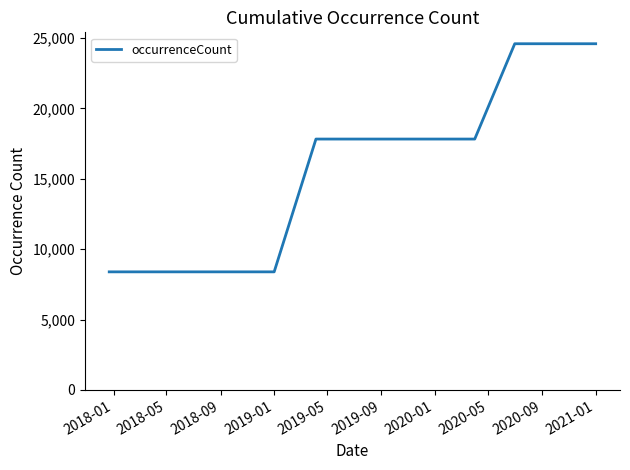

Reading left to right, list all the values displayed in this chart.

8391	8391	8391	8391	8391	17824	17824	17824	17824	17824	24595	24595	24595